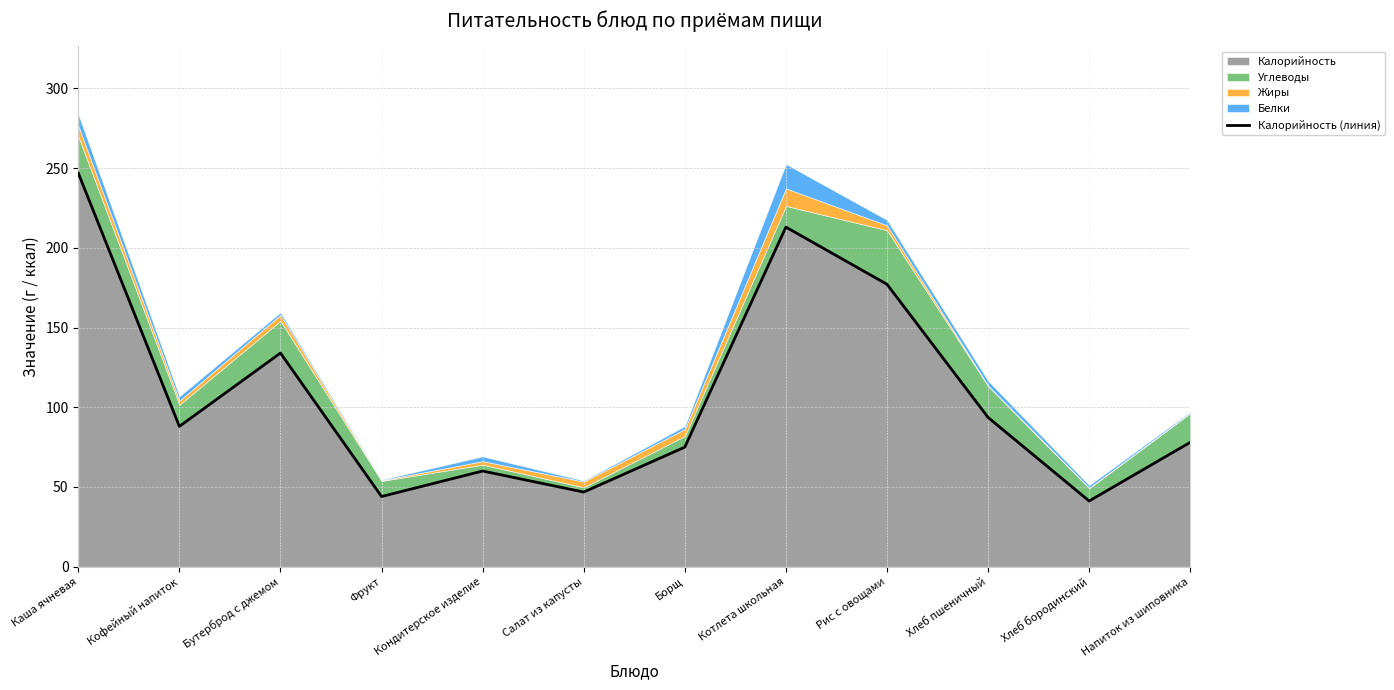

What is the average value?

108.1